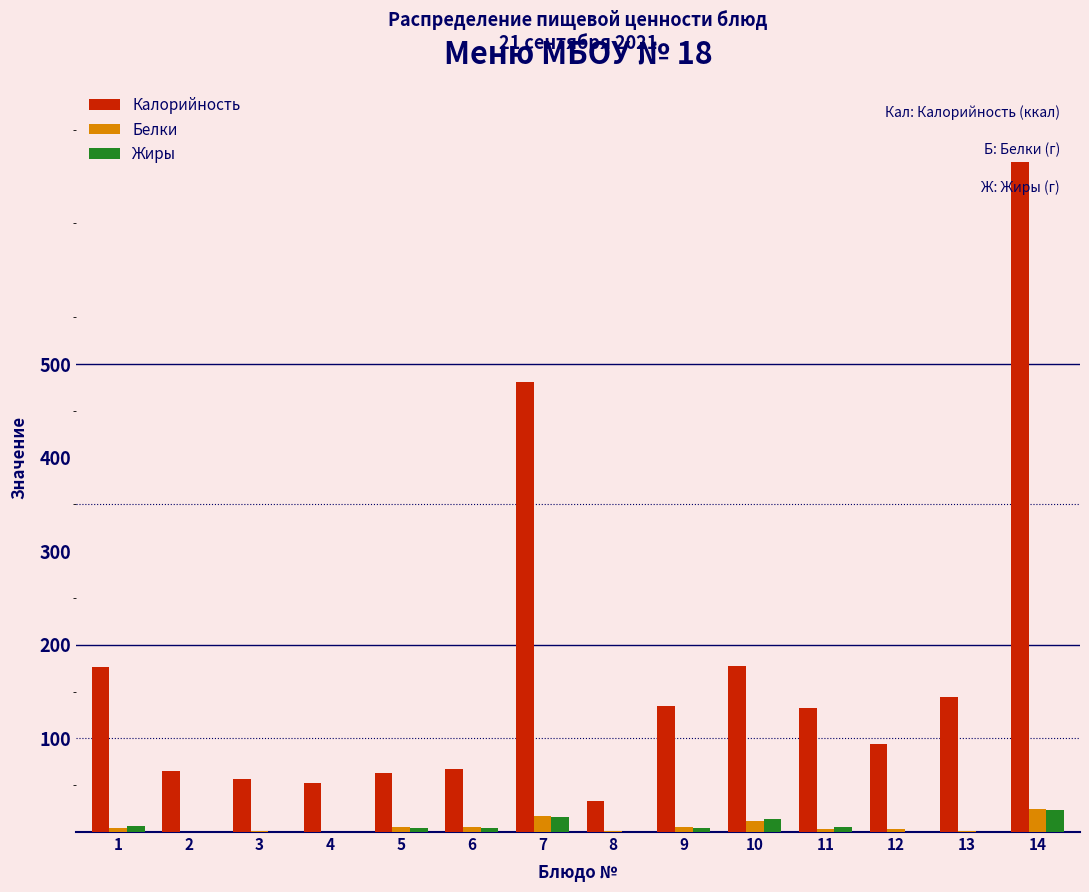

What is the sum of all Жиры values?

80.7